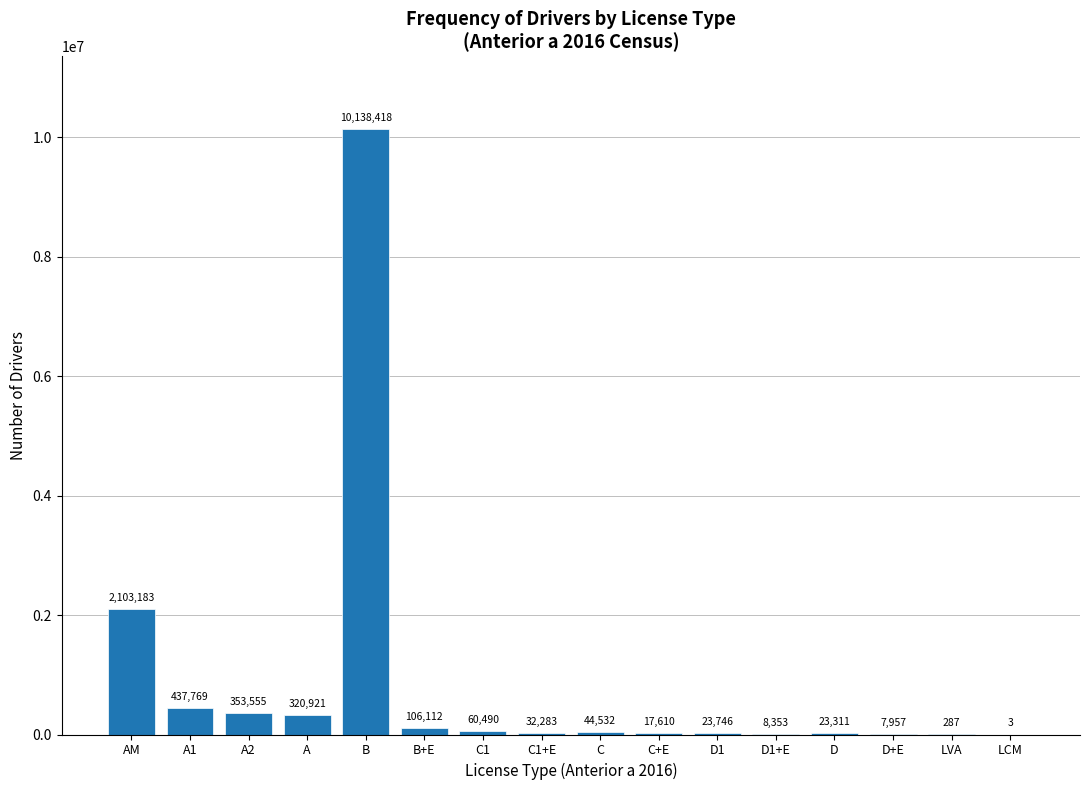

Reading left to right, transcribe all the data shown in this chart.

AM=2103183	A1=437769	A2=353555	A=320921	B=10138418	B+E=106112	C1=60490	C1+E=32283	C=44532	C+E=17610	D1=23746	D1+E=8353	D=23311	D+E=7957	LVA=287	LCM=3